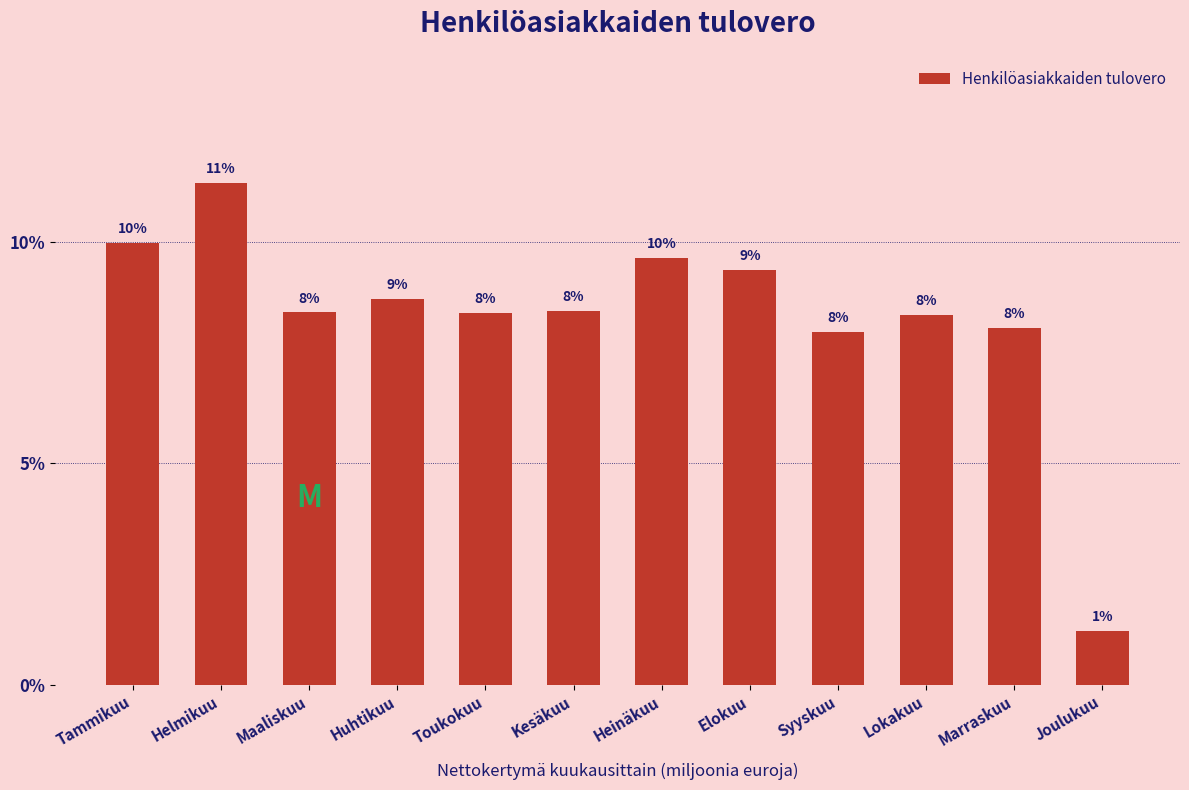

What is the ratio of the value at Syyskuu to the value at Helmikuu?

0.7